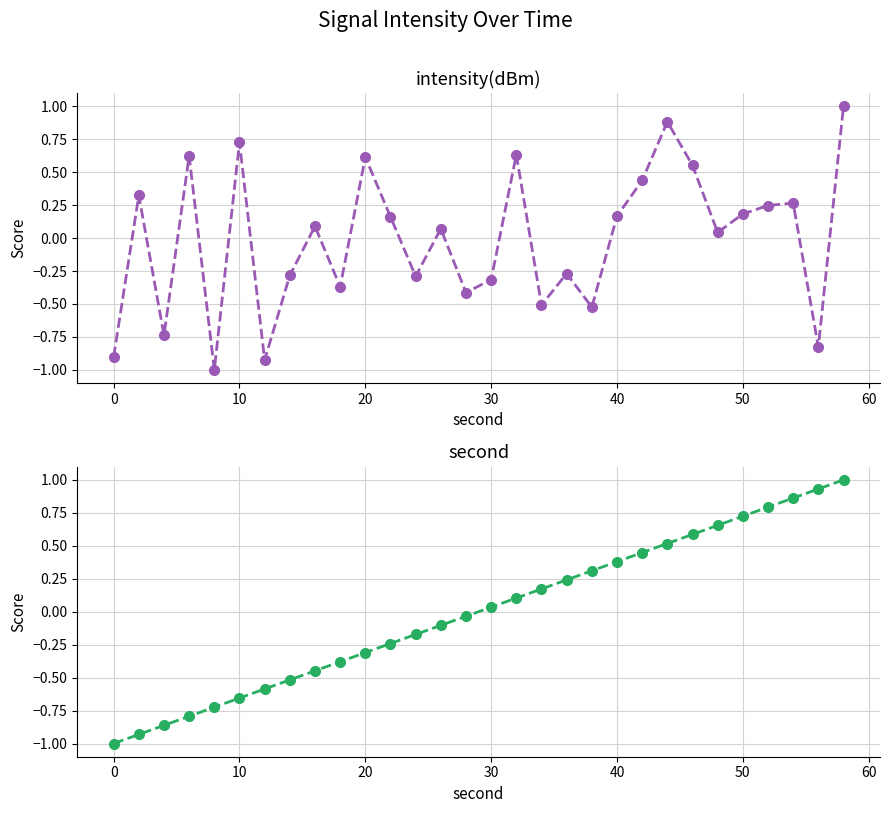

How many data points in second are above 0?

15